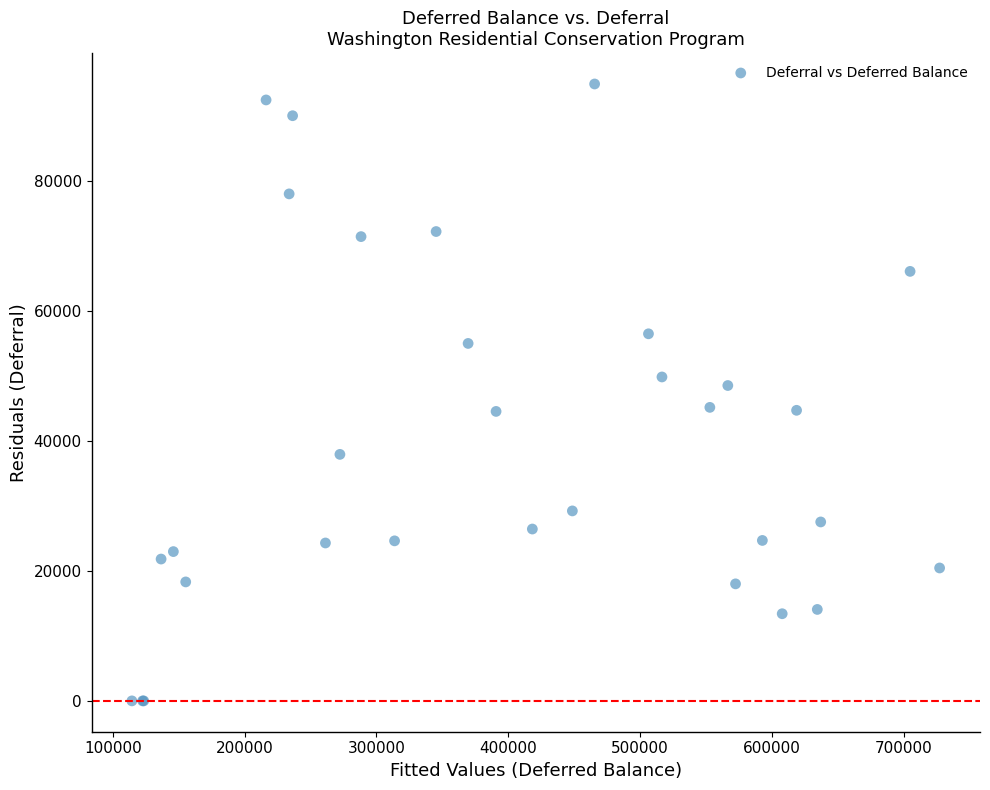

What Y value in the scatter plot is closest to 47475?

48539.6